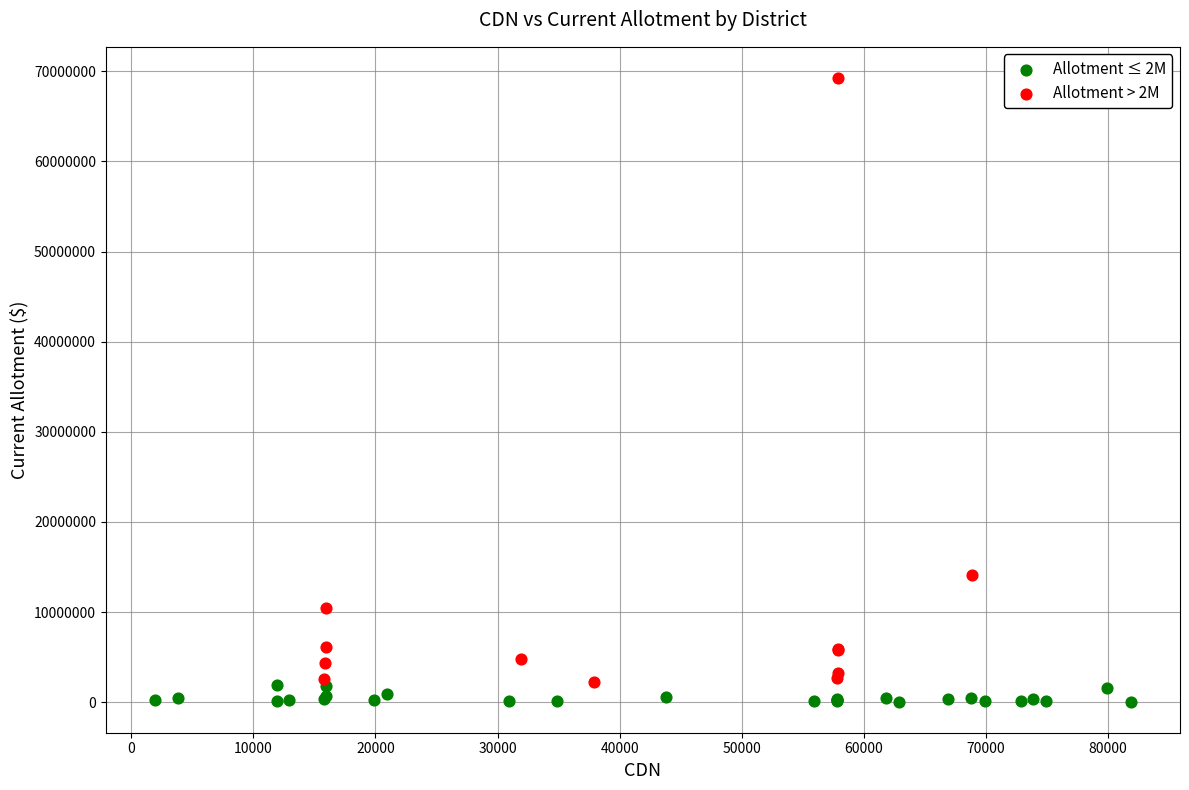

Which series has the largest Y range (max minus min)?

Allotment > 2M